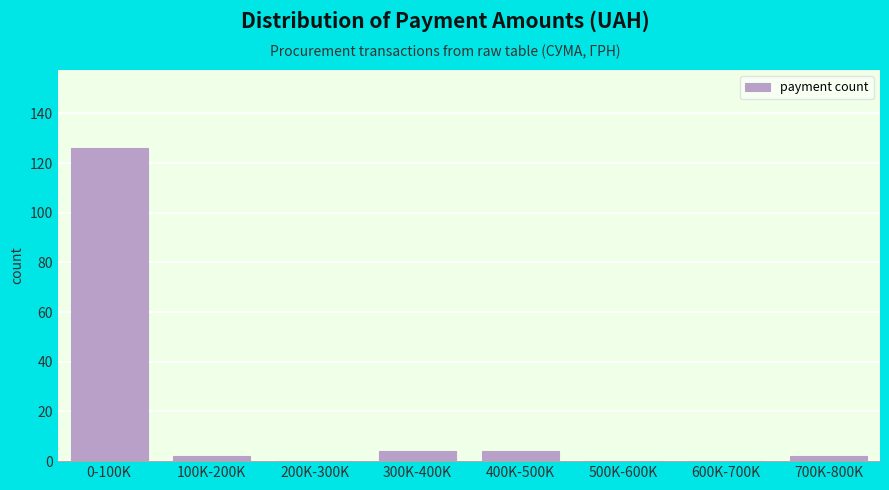

Reading left to right, extract all data points from this chart.

0-100K=126	100K-200K=2	200K-300K=0	300K-400K=4	400K-500K=4	500K-600K=0	600K-700K=0	700K-800K=2